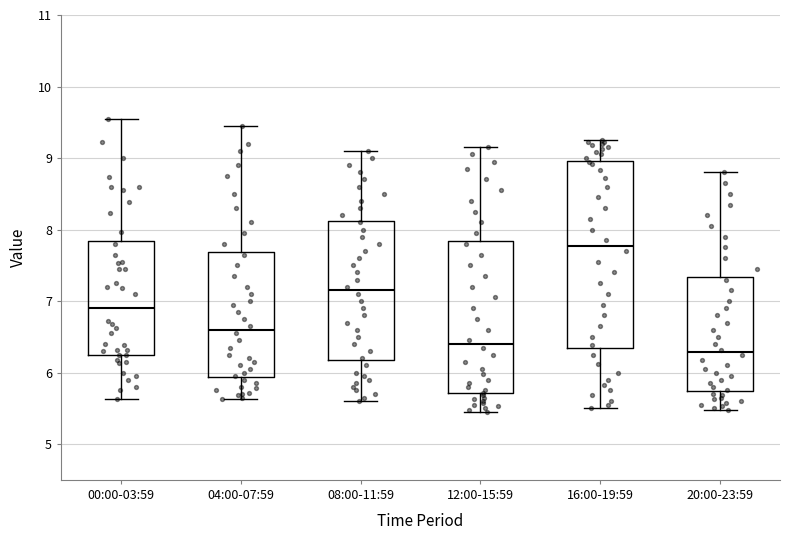

Comparing the boxes themselves (not the whiskers), which one is the tallest?

16:00-19:59